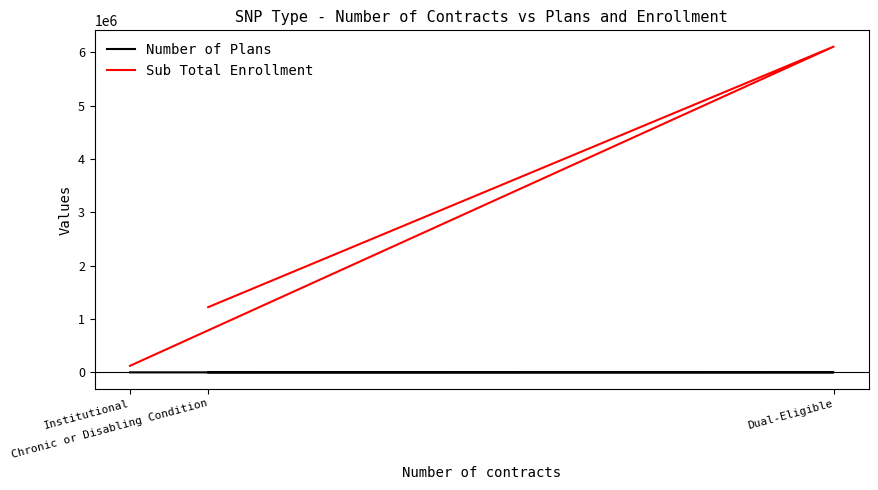

What are all the series names shown in the legend?

Number of Plans, Sub Total Enrollment